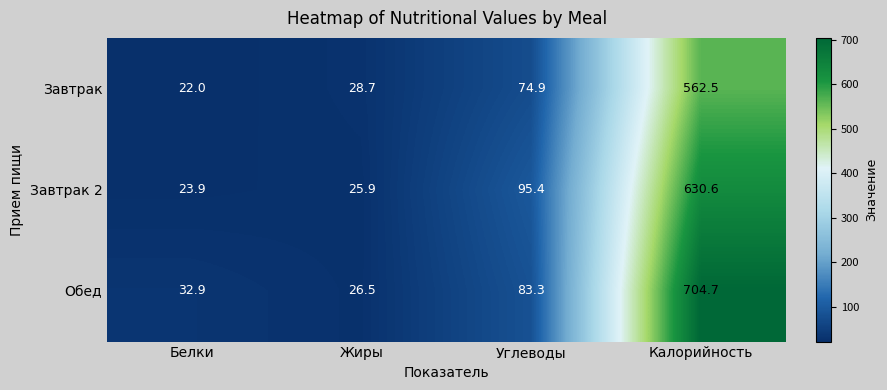

What is the spread (max minus min) of values at Углеводы?

20.5